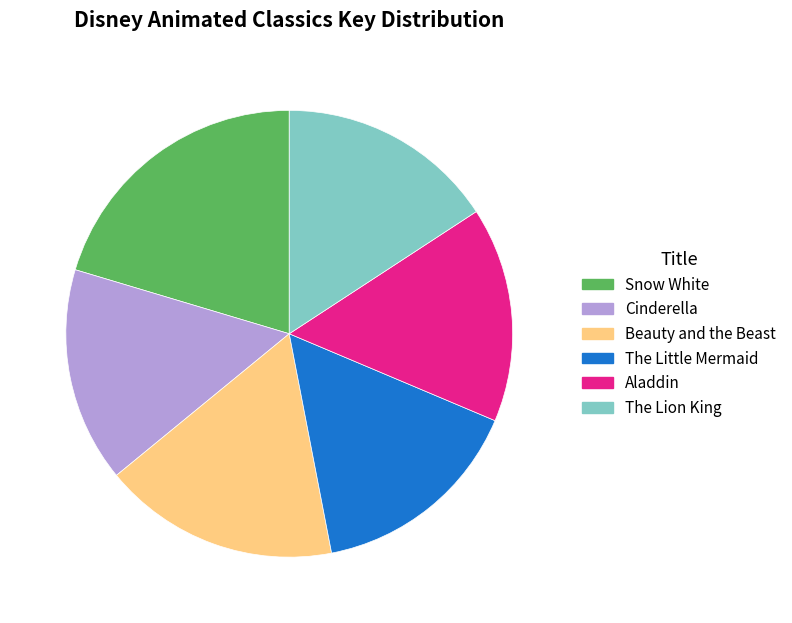

How many segments does this pie chart have?

6